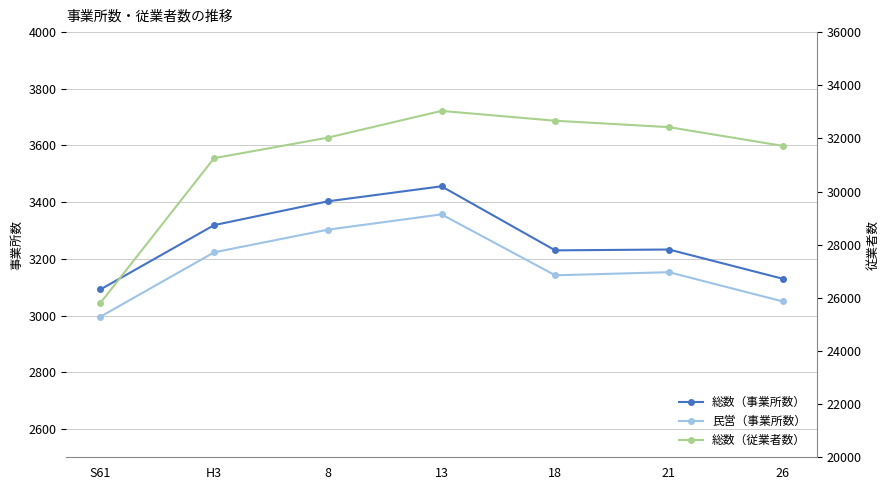

How many interior local valleys does the 総数（事業所数） series have?

1